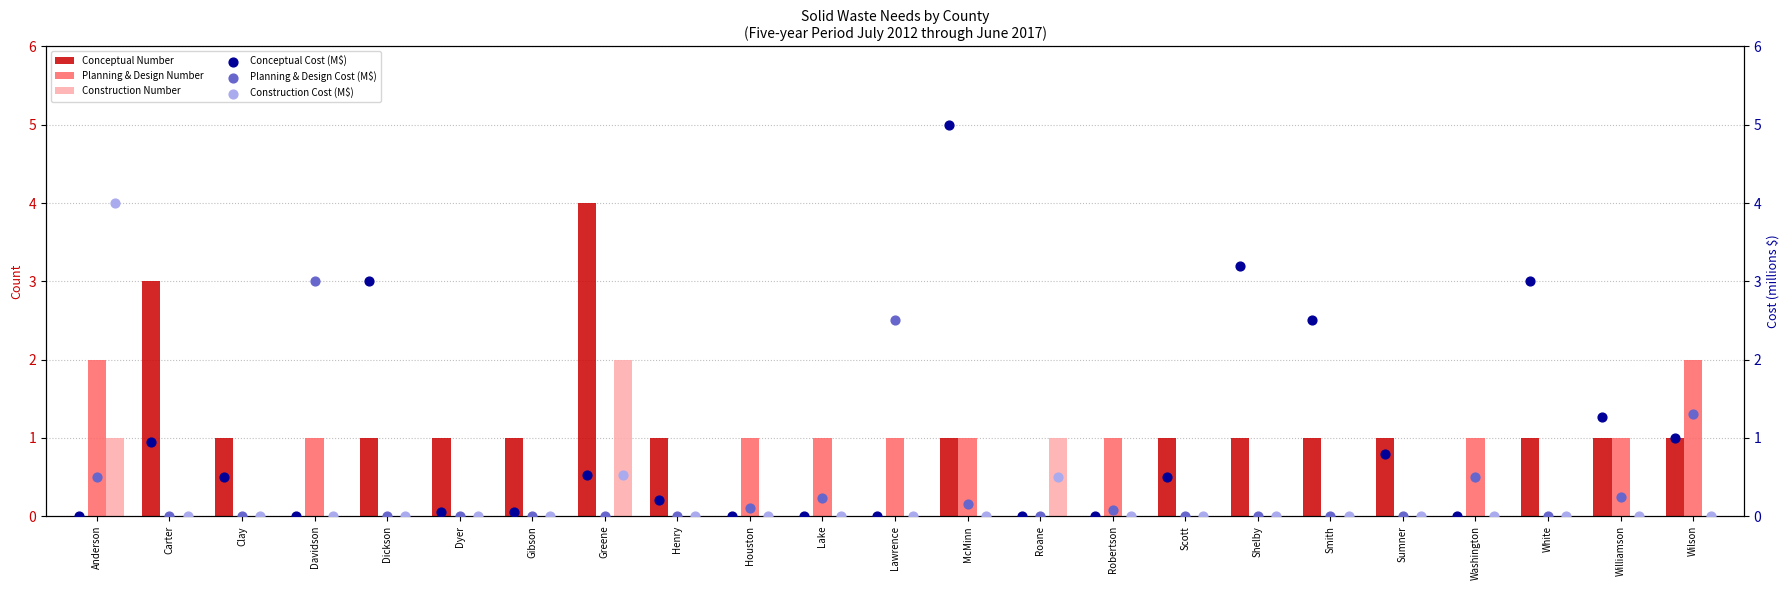

Is the value of Construction Number at Roane greater than the value of Conceptual Number at Washington?

Yes